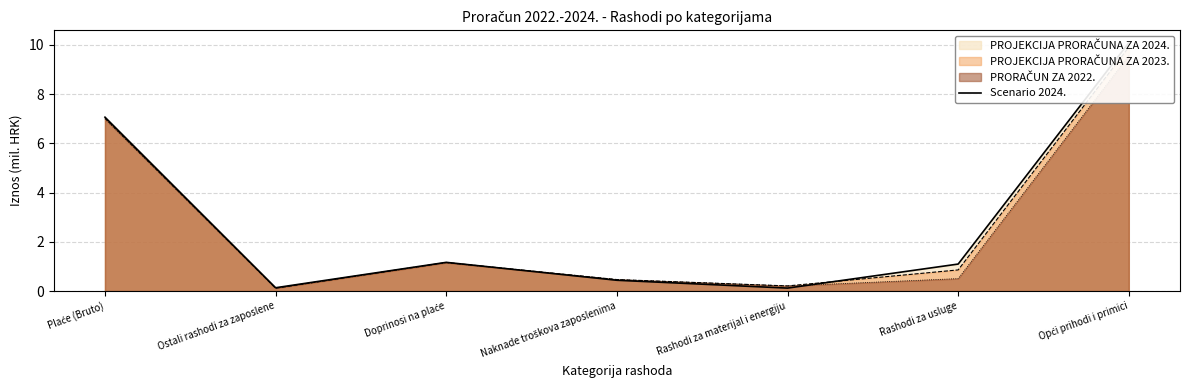

Count the number of values greater than 1.

4